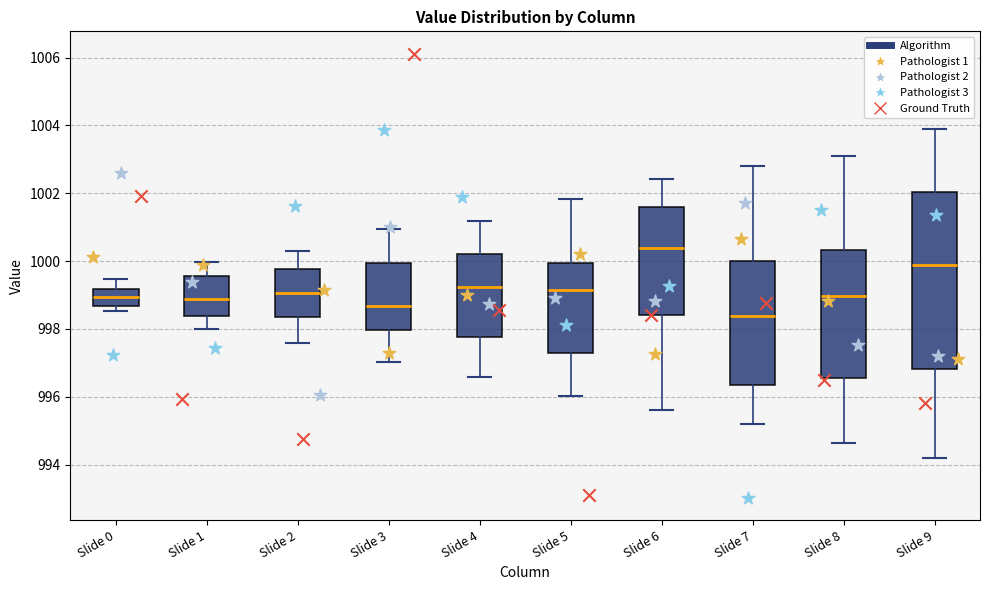

Where is the upper edge of the box for Slide 2 on the y-axis? The values are not printed on the chart, so give them approximately, as read against the axis.

999.8